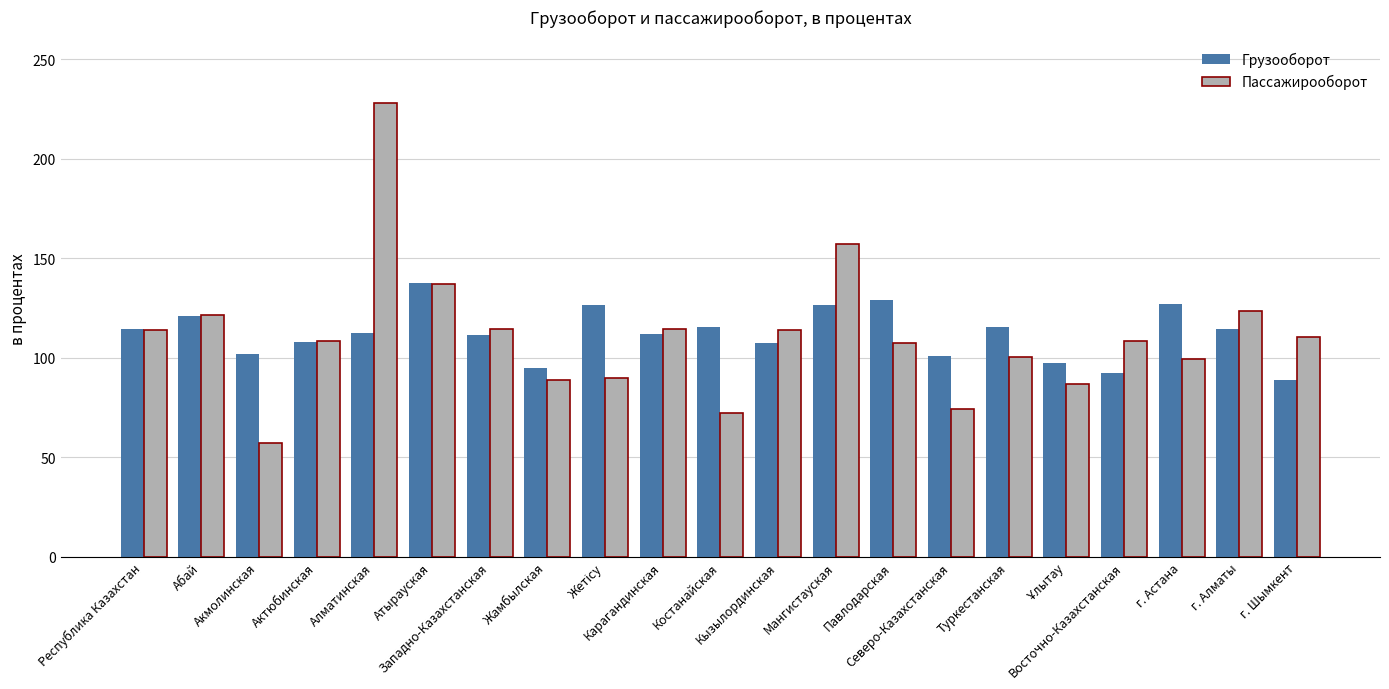

What are all the series names shown in the legend?

Грузооборот, Пассажирооборот